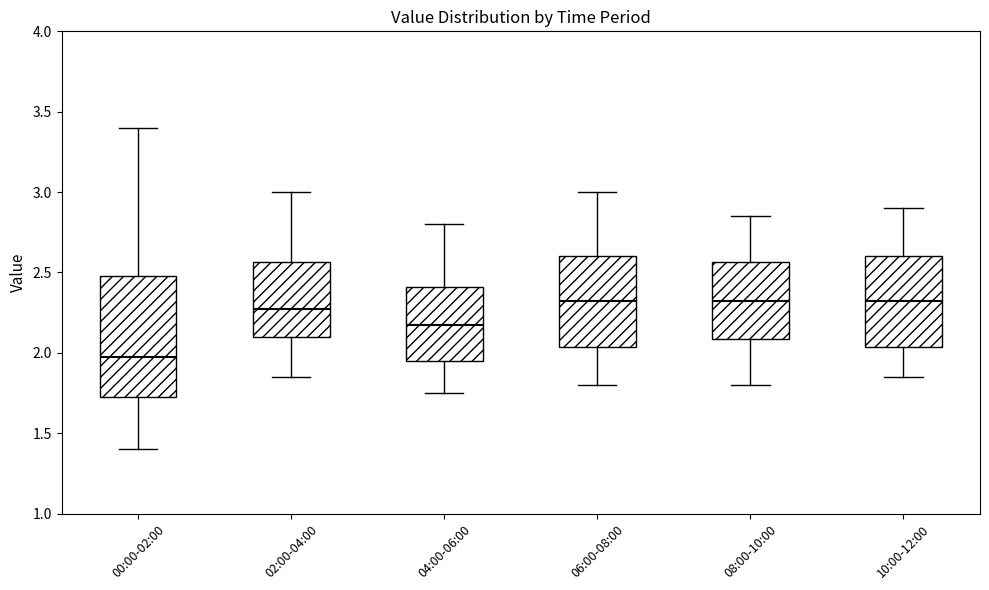

Reading left to right, read every box against the y-axis: the position of its median line, the range the box covers, and the ends of its whiskers. The values are not printed on the chart, so give them approximately, as read against the axis.

00:00-02:00: median 2.00, box 1.70 to 2.50, whiskers 1.40 to 3.40
02:00-04:00: median 2.30, box 2.10 to 2.55, whiskers 1.85 to 3.00
04:00-06:00: median 2.20, box 1.95 to 2.40, whiskers 1.75 to 2.80
06:00-08:00: median 2.35, box 2.05 to 2.60, whiskers 1.80 to 3.00
08:00-10:00: median 2.35, box 2.10 to 2.55, whiskers 1.80 to 2.85
10:00-12:00: median 2.35, box 2.05 to 2.60, whiskers 1.85 to 2.90